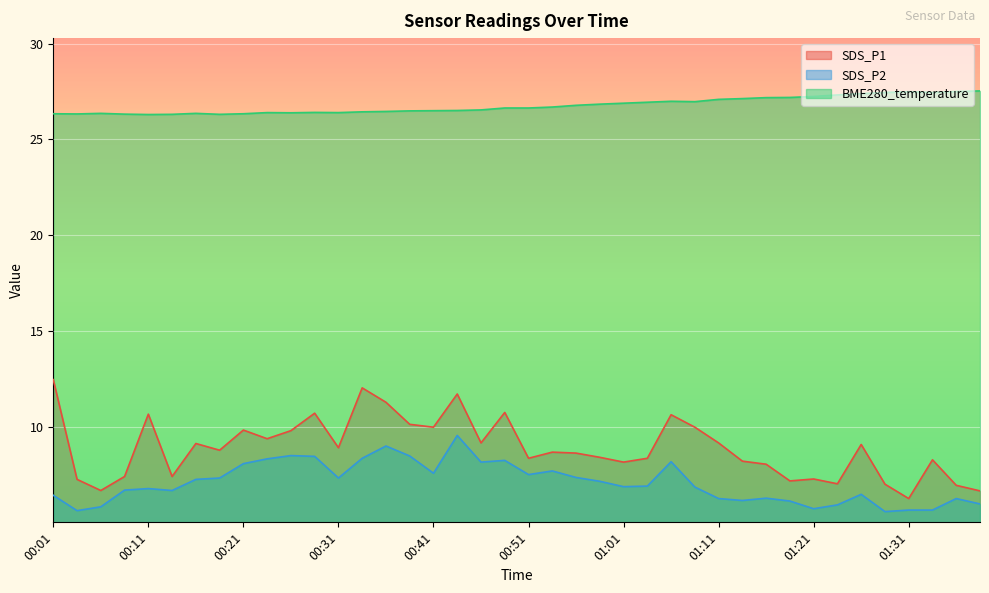

Which has a higher value, 00:13 or 00:06?

00:13